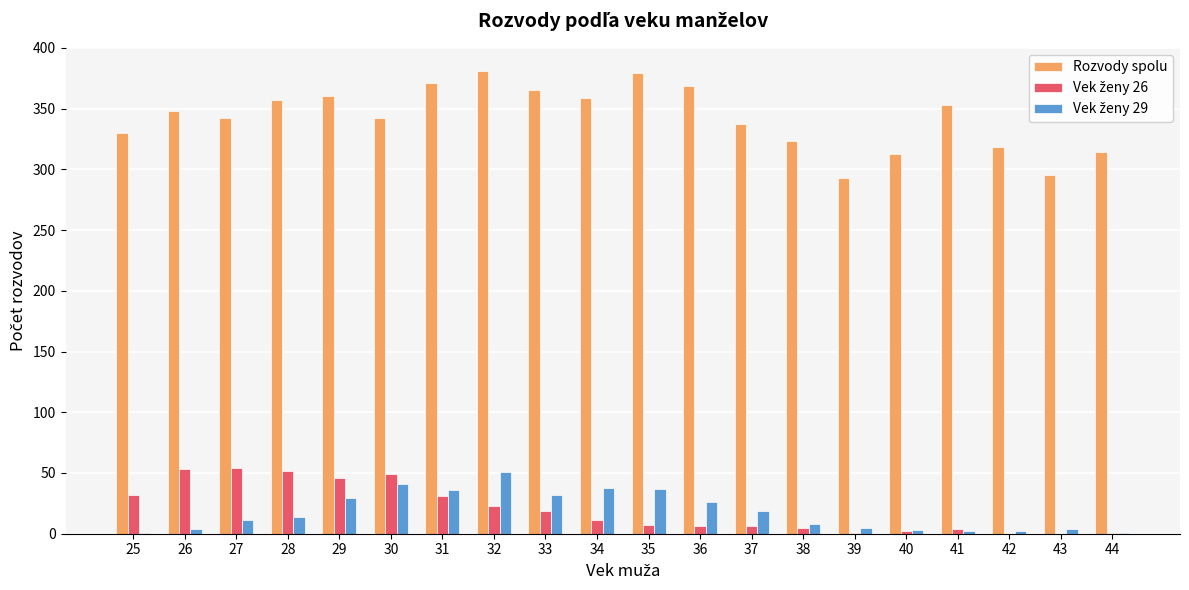

Which series has the largest total across all categories?

Rozvody spolu